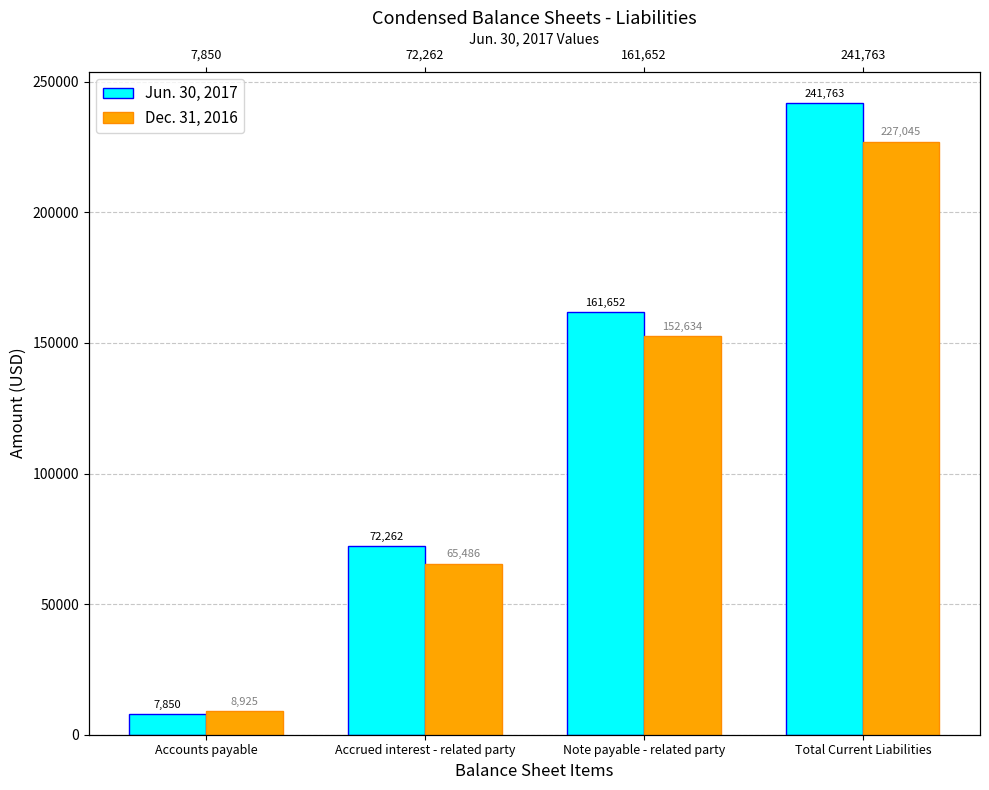

The Dec. 31, 2016 series shows 92153 at Note payable - related party. True or false?

False